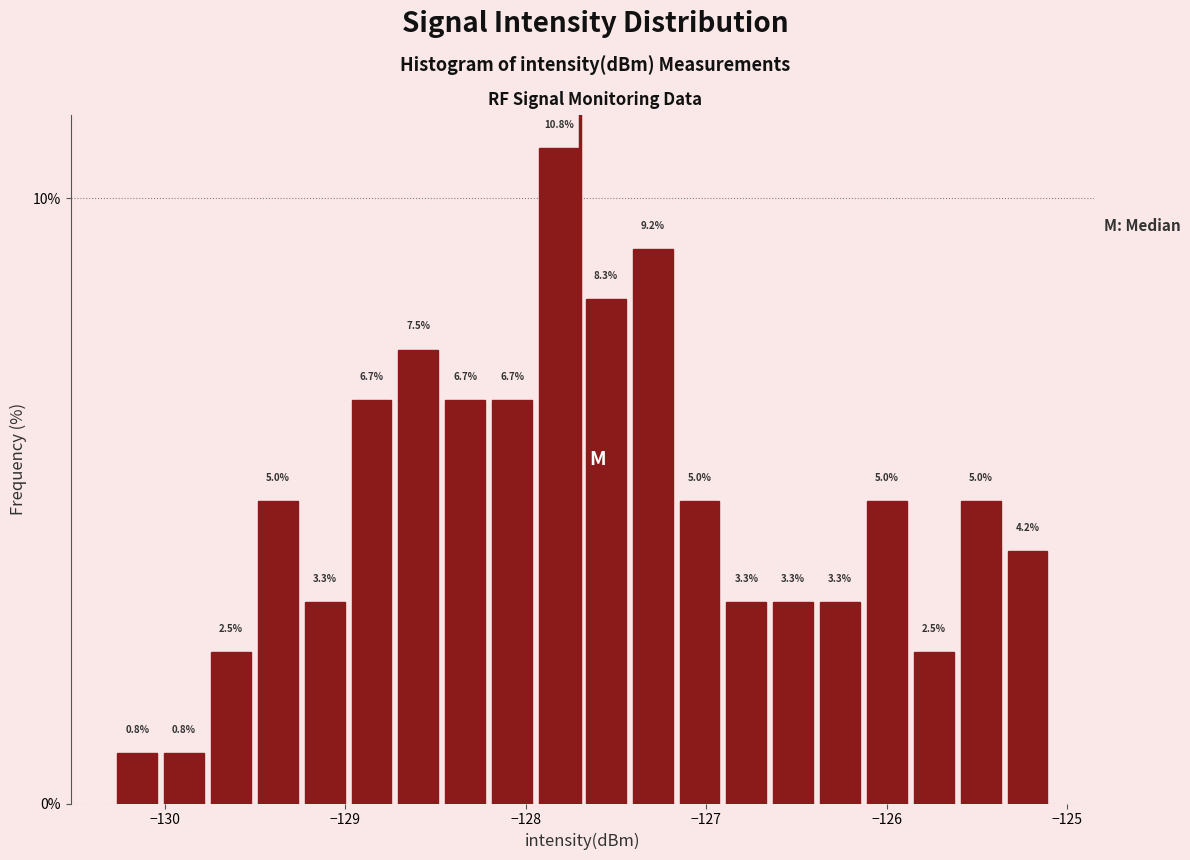

Read against the x-axis, roughly where is the centre of the tallest bar?

-127.8